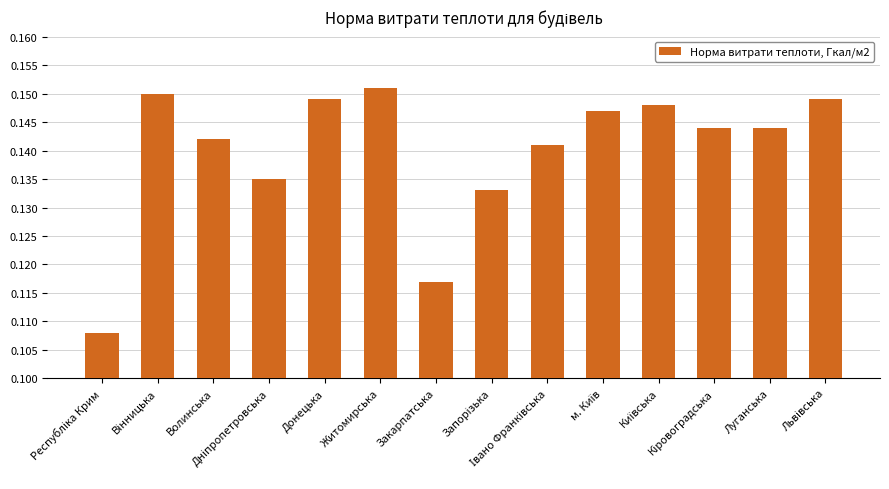

Does the chart contain stacked bars?

No